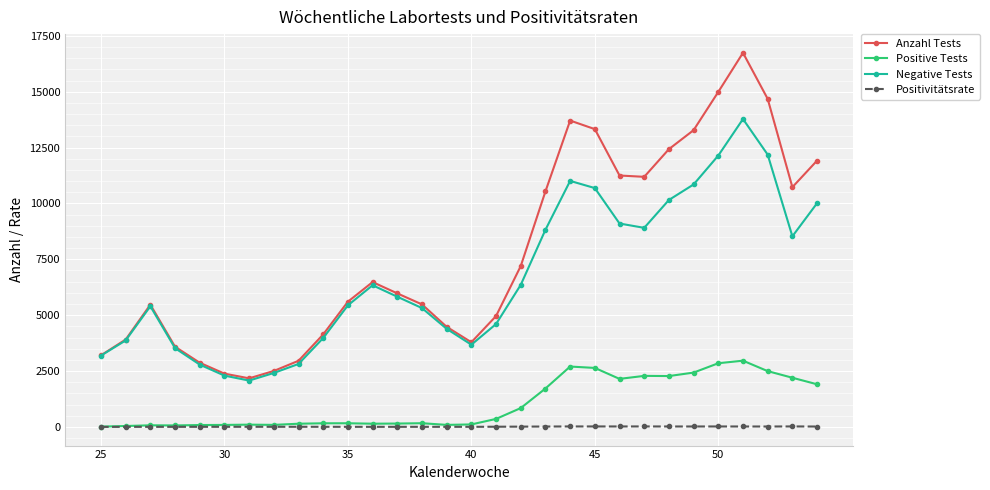

What is the value of the Negative Tests point at the 7th from the left?

2073.0